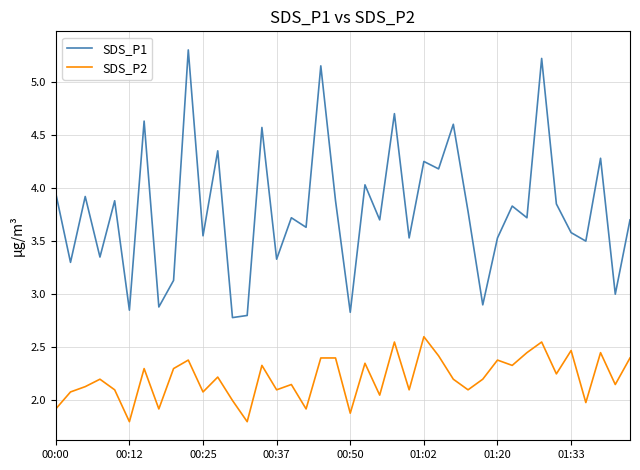

Which series has the widest spread of values?

SDS_P1